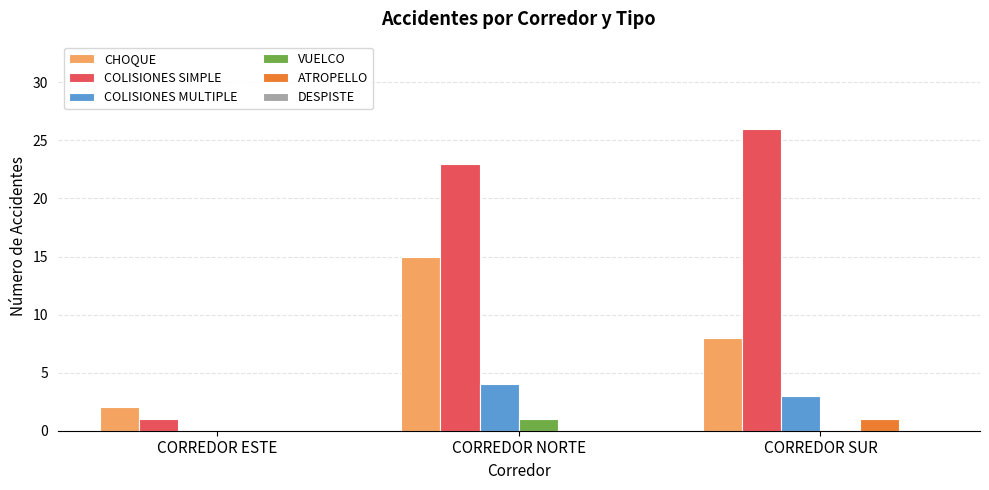

What is the difference between the COLISIONES MULTIPLE values at CORREDOR NORTE and CORREDOR SUR?

1